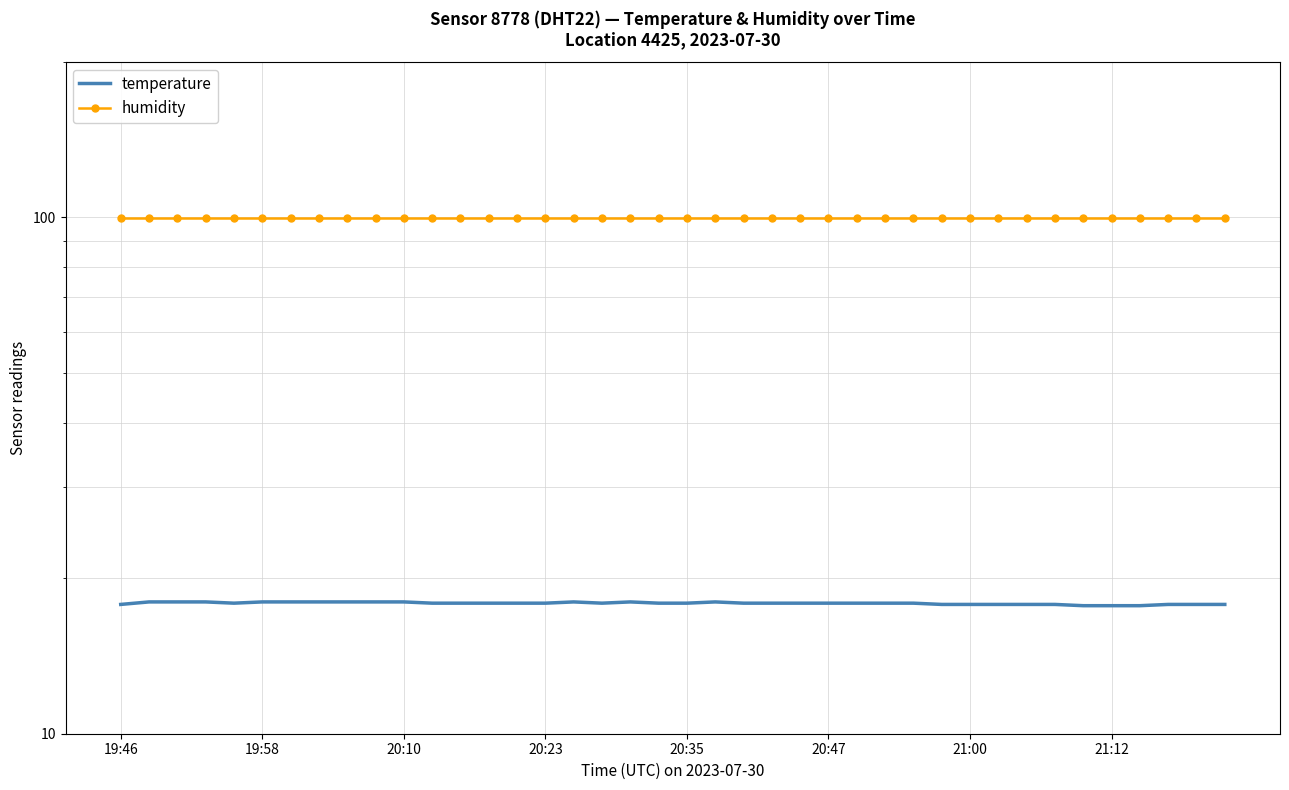

At which category is the sum across all series the highest?

19:58